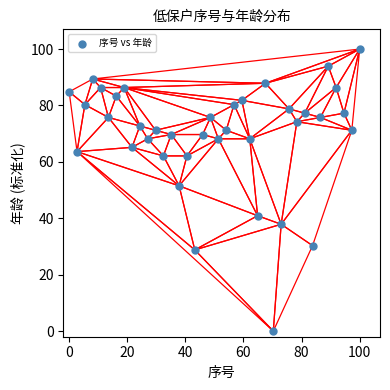

What Y value in the scatter plot is closest to 50?

51.5